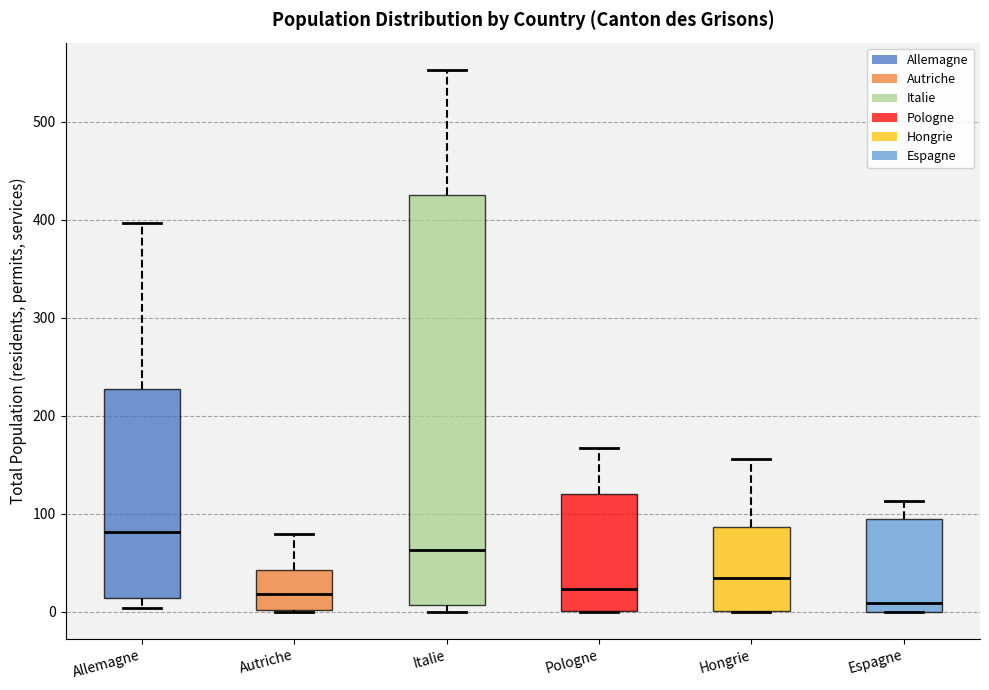

Which box is the tallest, from its lower edge to its upper edge?

Italie